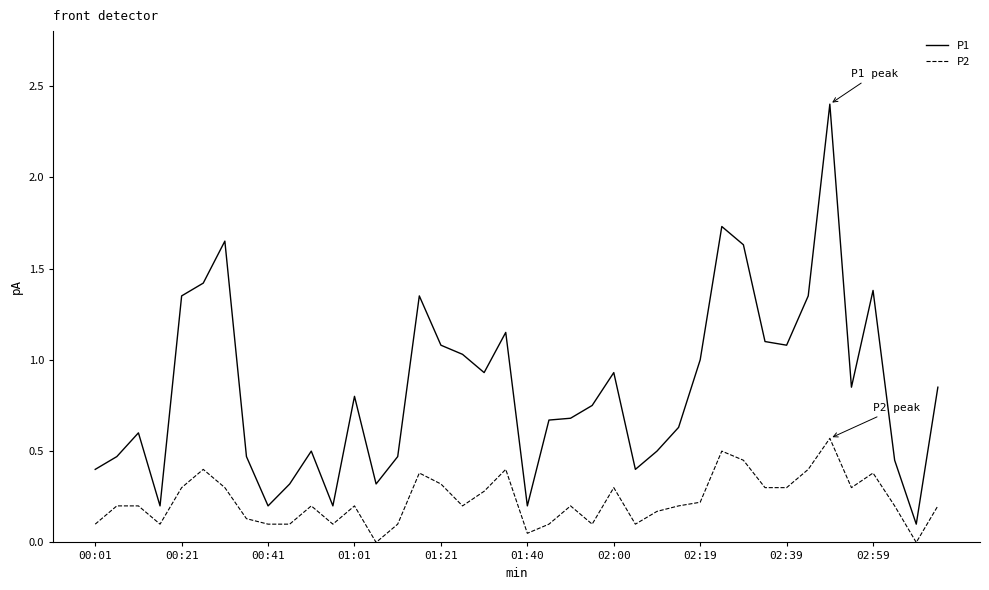

True or false: P2 and P1 cross at least once.

False